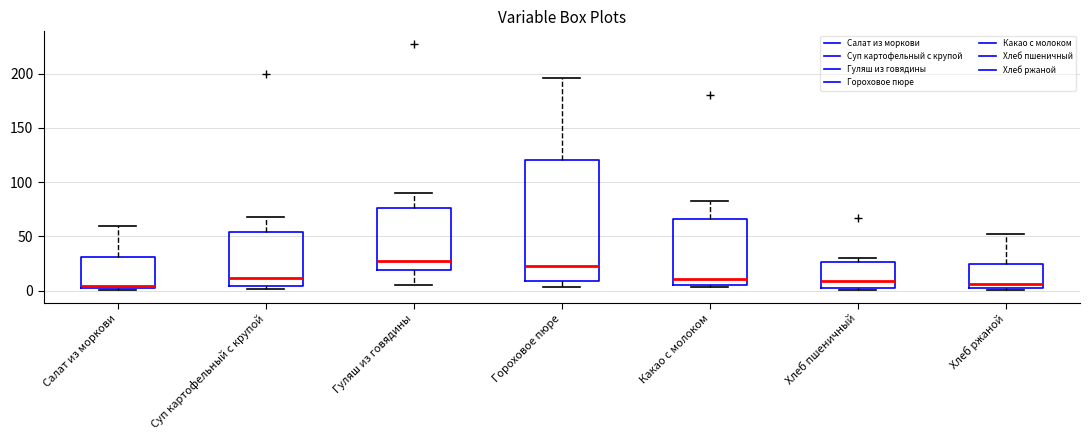

Reading left to right, transcribe this box plot: for each box, give where its median line is, the range the box spans, and where its two whiskers end, as read against the y-axis. The values are not printed on the chart, so give them approximately, as read against the axis.

Салат из моркови: median 5 (just above the box's lower edge), box 5 to 30, whiskers 0 to 60
Суп картофельный с крупой: median 10, box 5 to 55, whiskers 0 to 70
Гуляш из говядины: median 25, box 20 to 75, whiskers 5 to 90
Гороховое пюре: median 25, box 10 to 120, whiskers 5 to 195
Какао с молоком: median 10, box 5 to 65, whiskers 5 (just below the box's lower edge) to 85
Хлеб пшеничный: median 10, box 0 to 25, whiskers 0 (just below the box's lower edge) to 30
Хлеб ржаной: median 5, box 0 to 25, whiskers 0 to 50